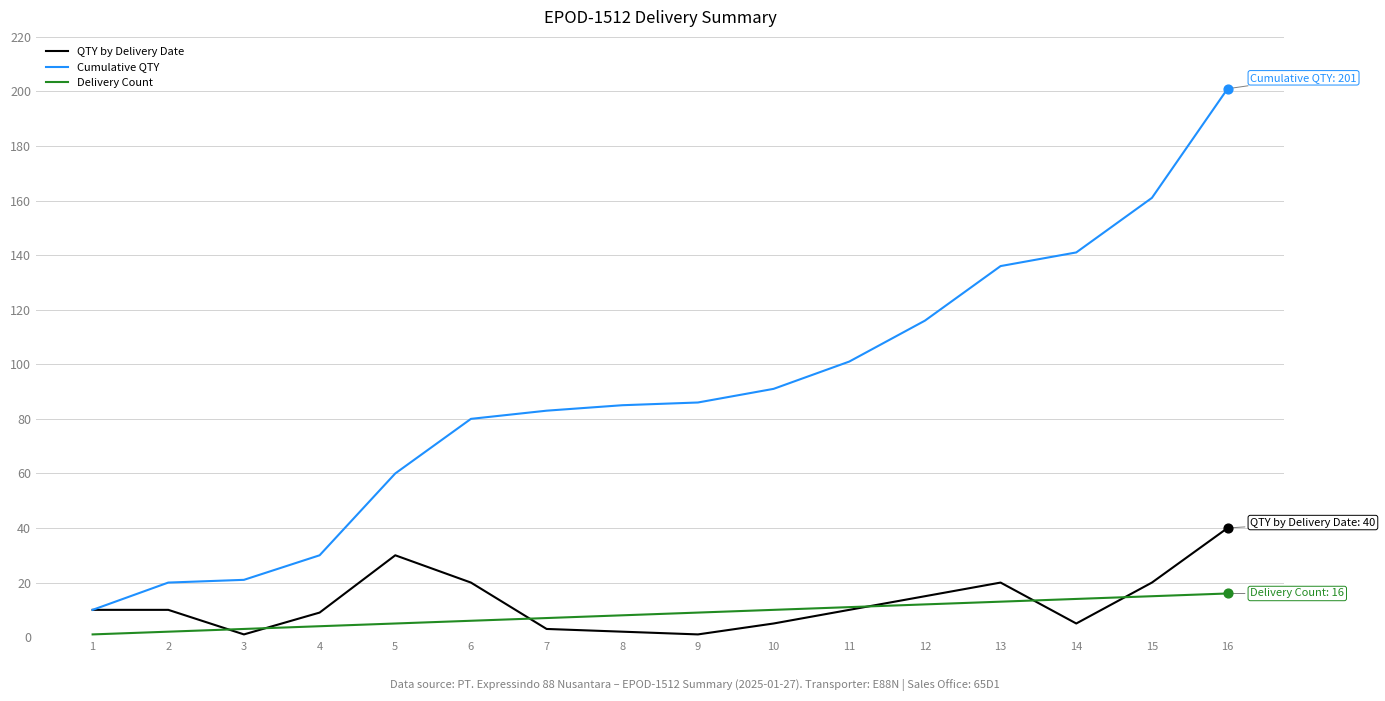

Is the value of Delivery Count at 1 greater than the value of Cumulative QTY at 16?

No